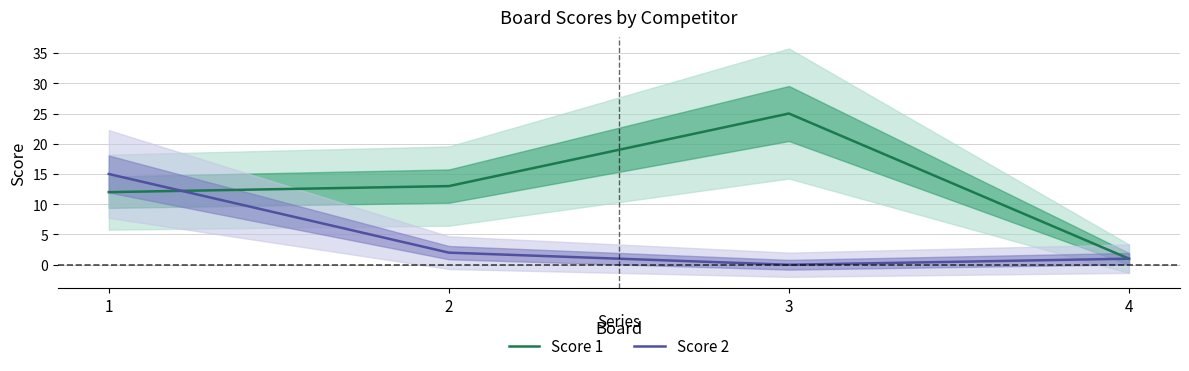

Reading right to left, list all the values displayed in this chart.

Score 1: 4=1	3=25	2=13	1=12
Score 2: 4=1	3=0	2=2	1=15